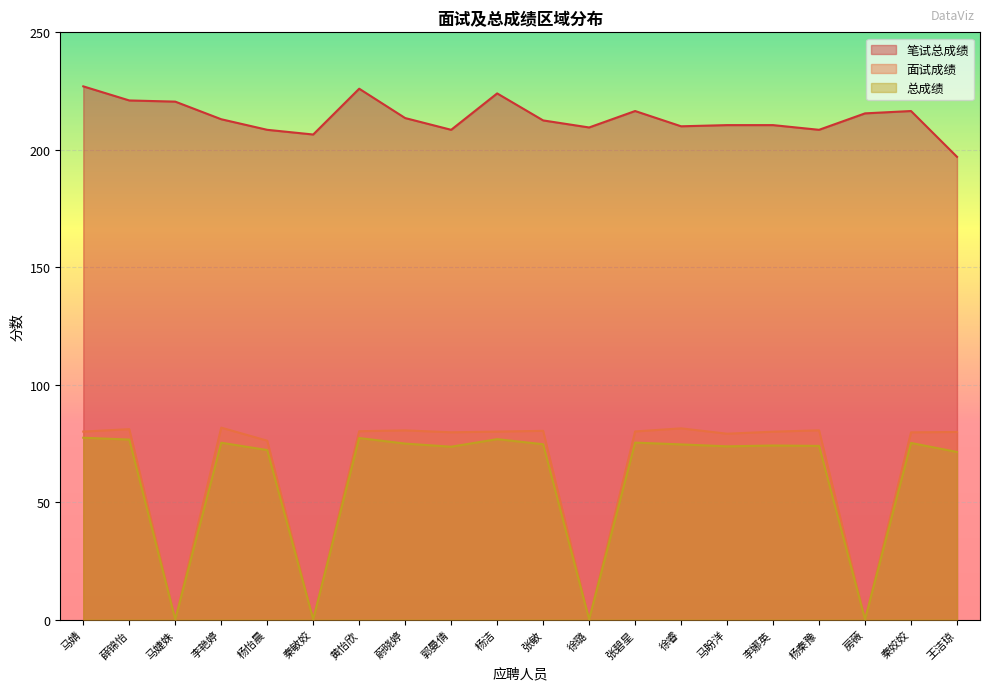

Where is the first local minimum for 面试成绩?

马婕姝